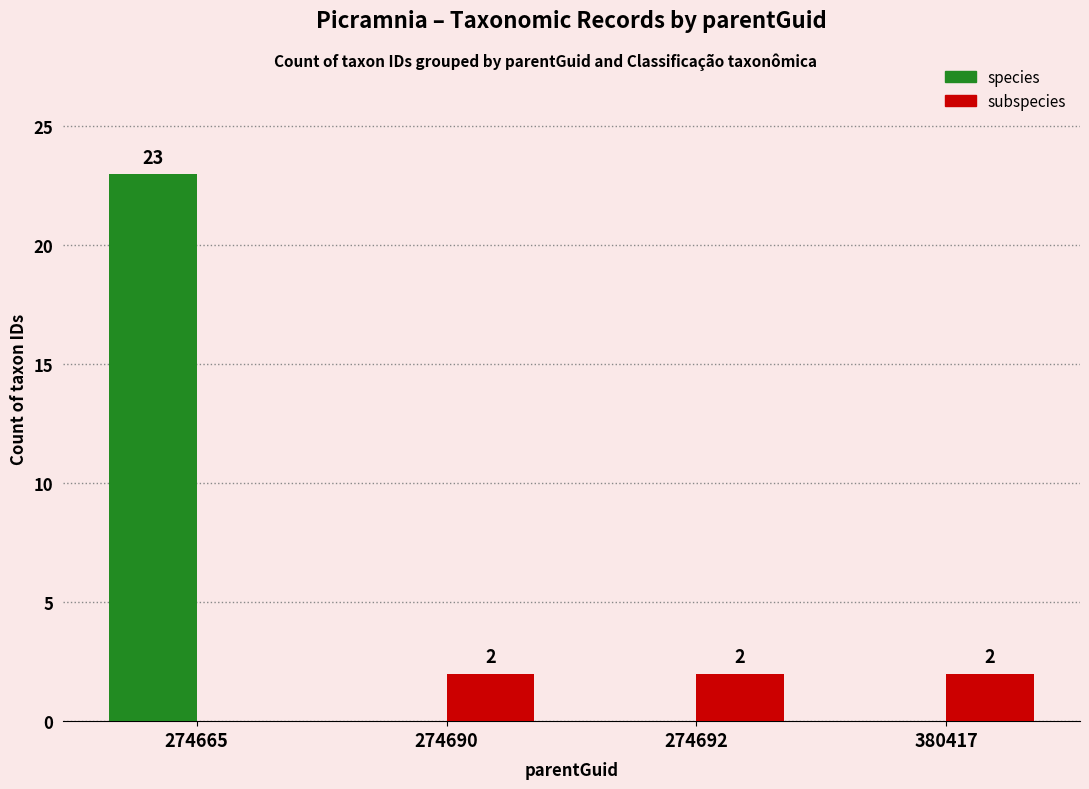

At which category is the sum across all series the highest?

274665